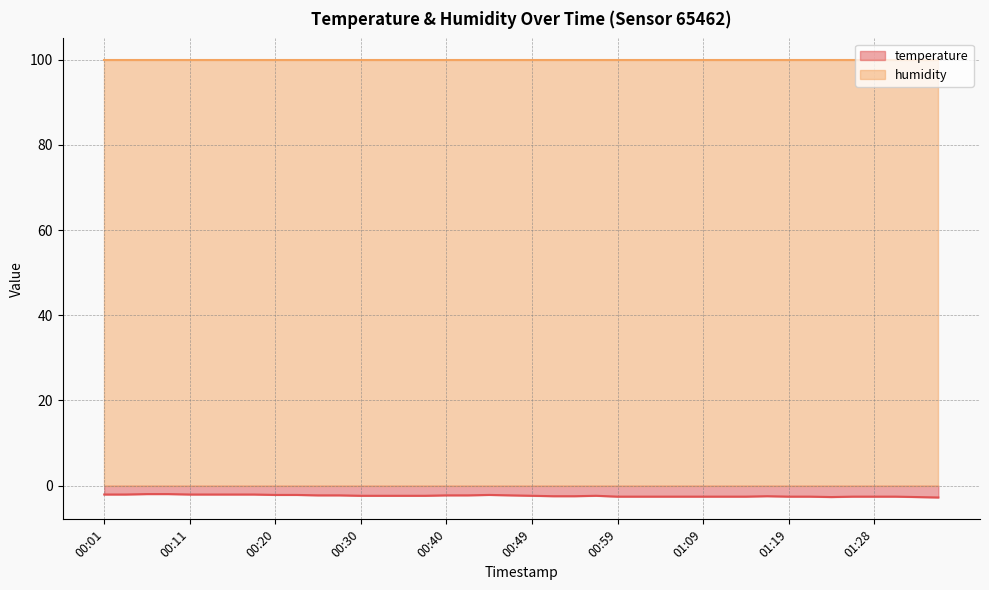

What is the label of the 1st point from the right?

01:36